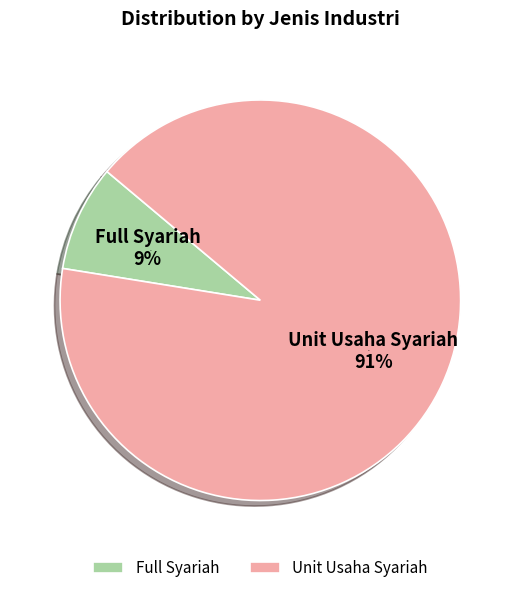

Which category accounts for the majority?

Unit Usaha Syariah